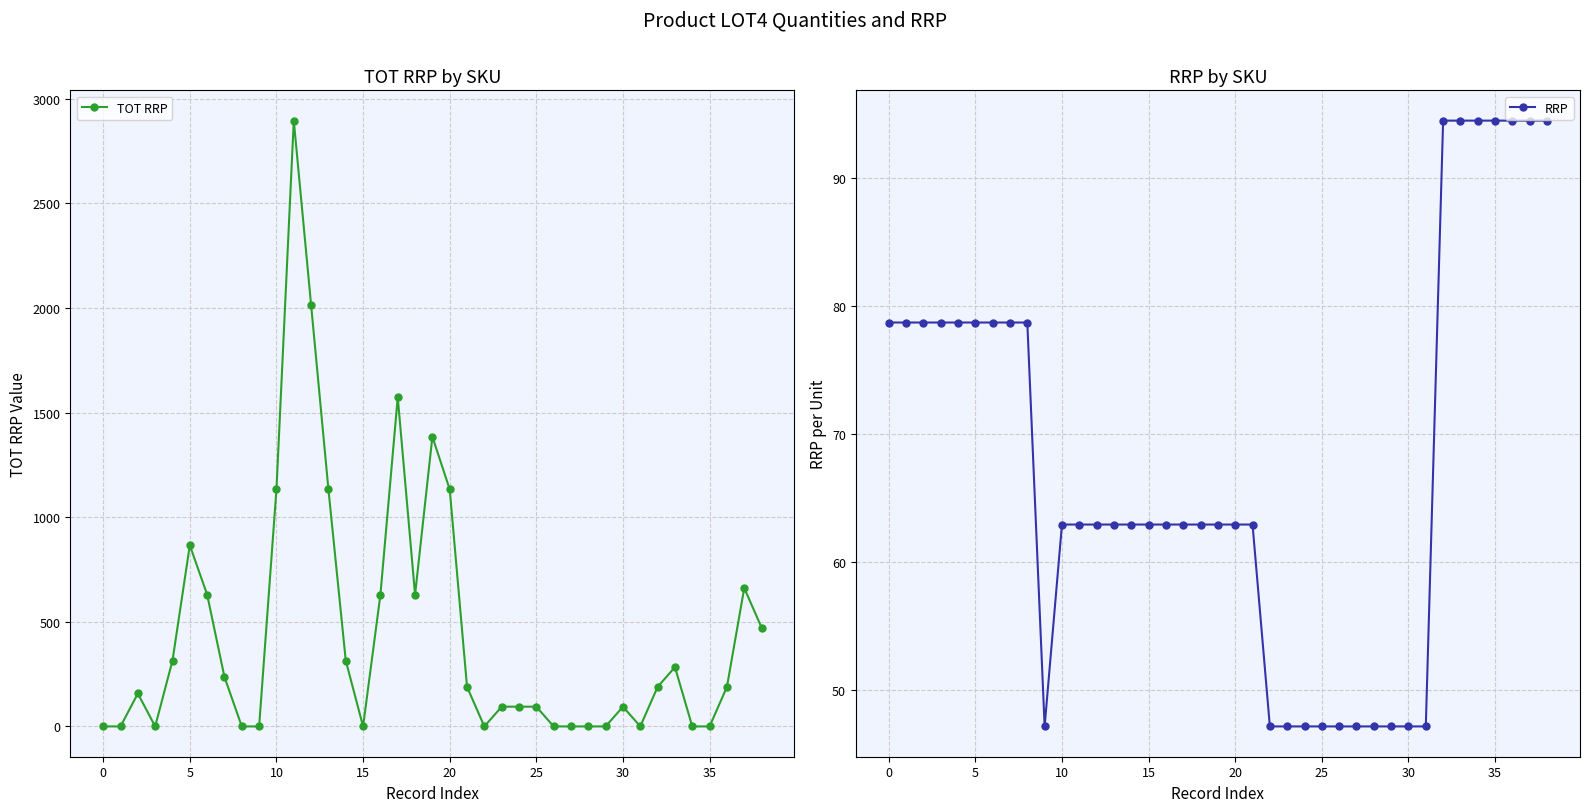

What is the label of the 18th point from the right?

21